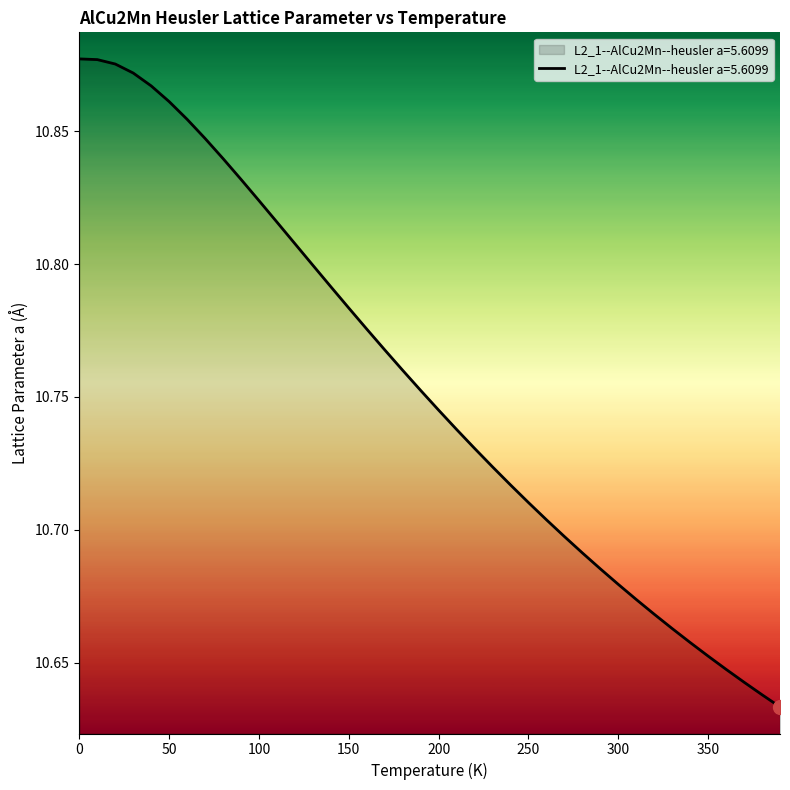

What is the average value?

10.8